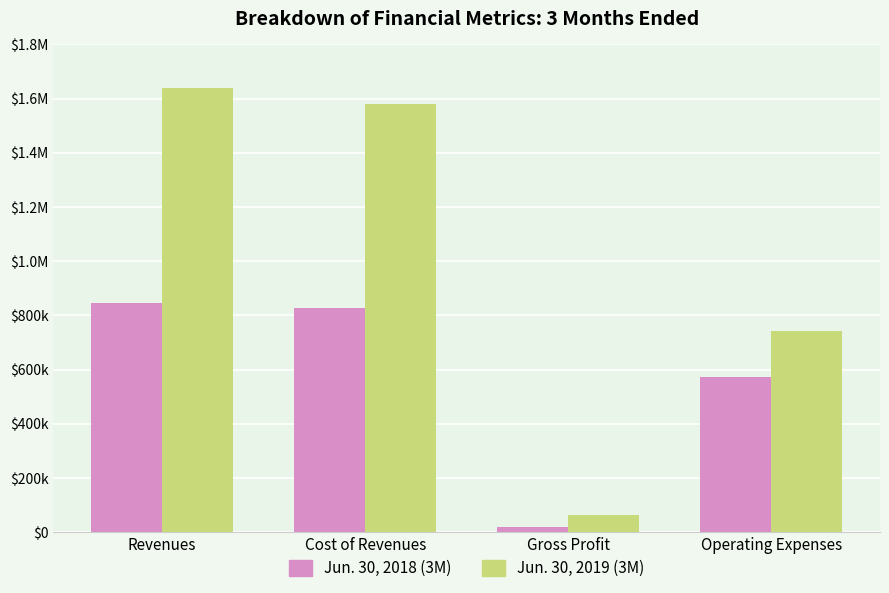

What is the greatest value displayed?

1640350